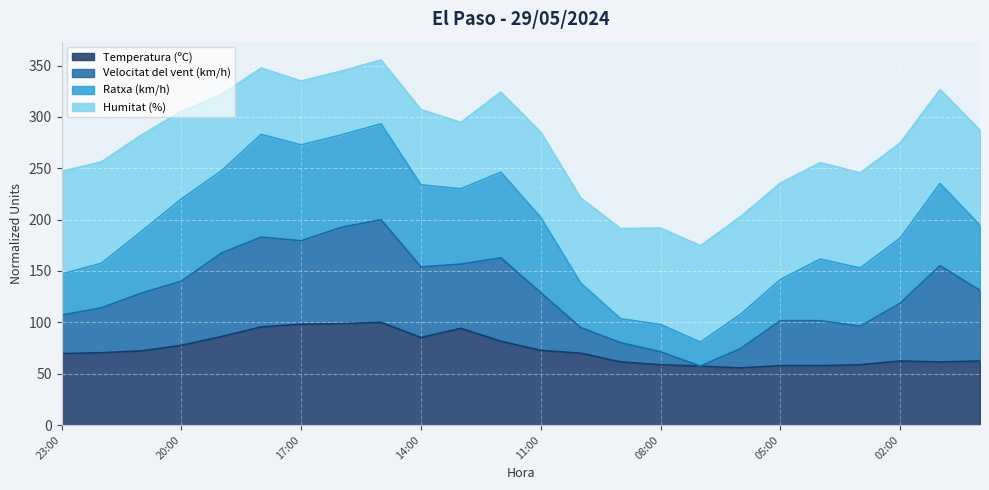

At which label does Velocitat del vent (km/h) reach its minimum?

07:00